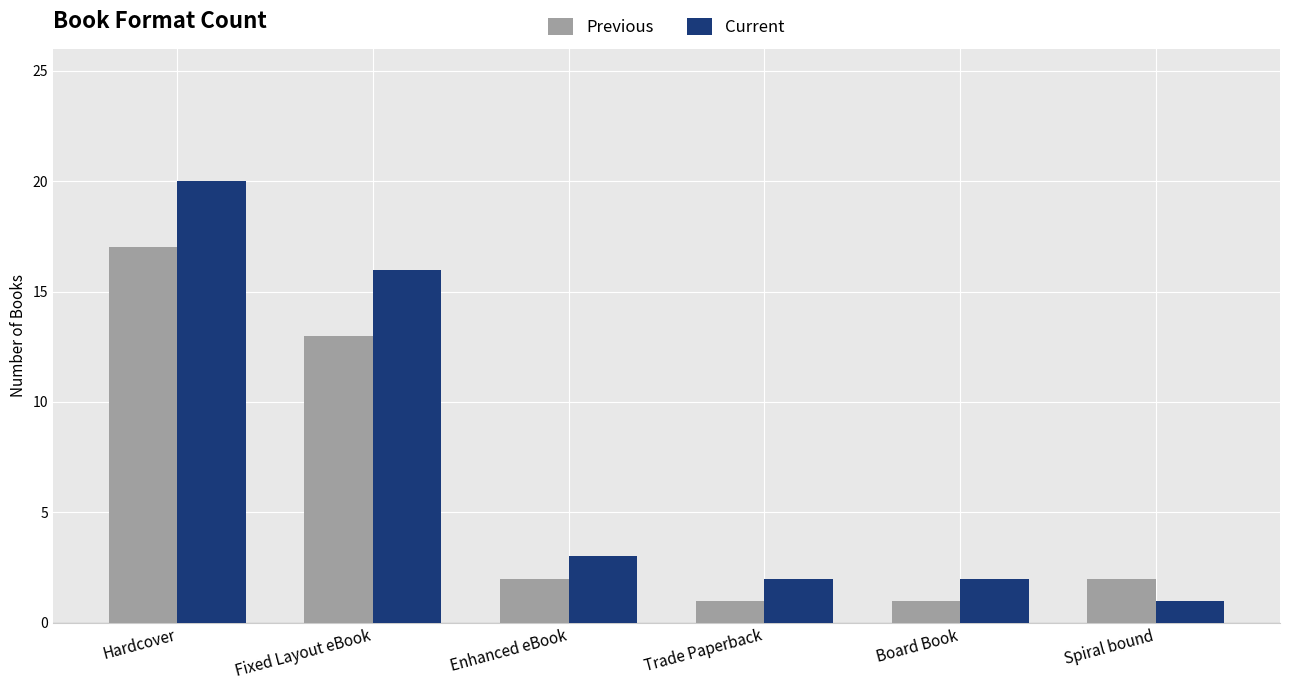

Rank the series by their average value, from highest to lowest.

Current, Previous